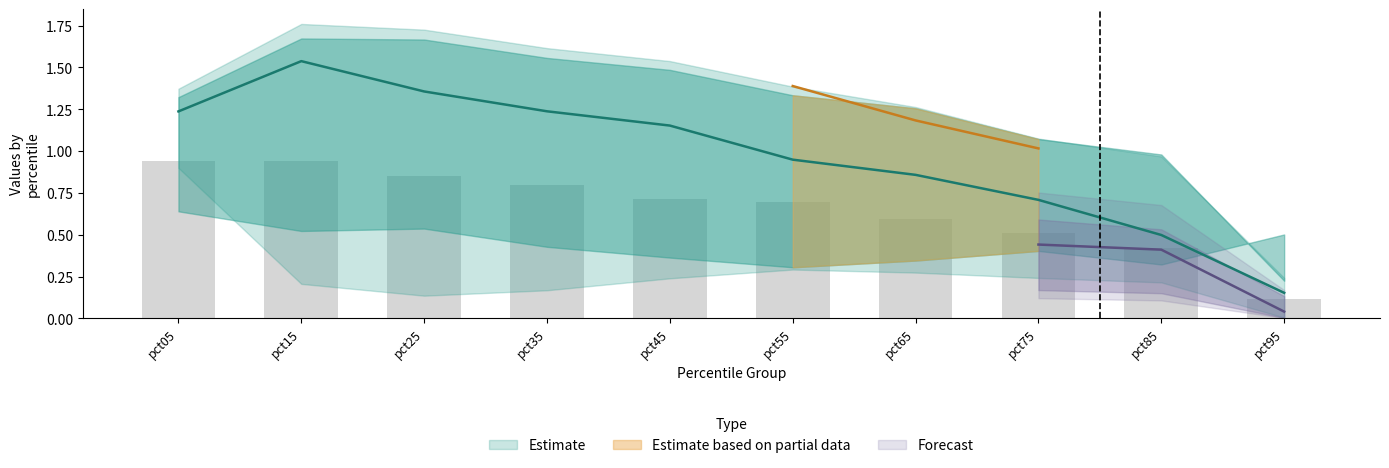

At how many categories does at least one series exceed 0?

10